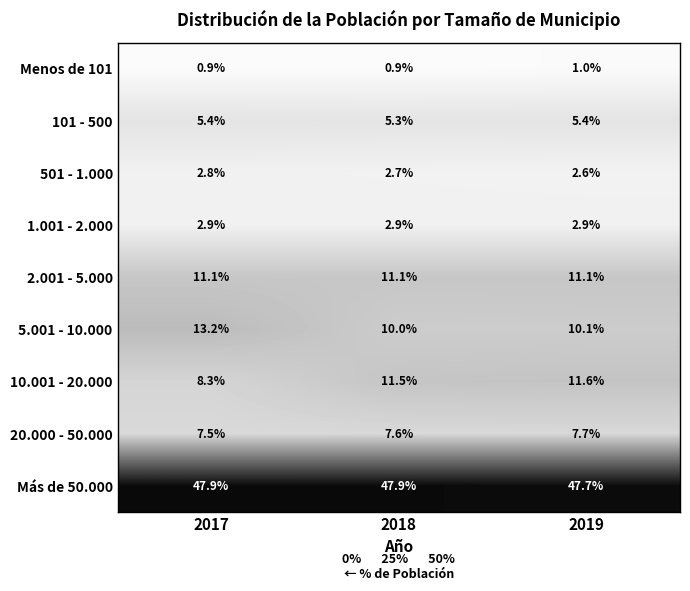

Where is 10.001 - 20.000 nearest to the value 9?

2017